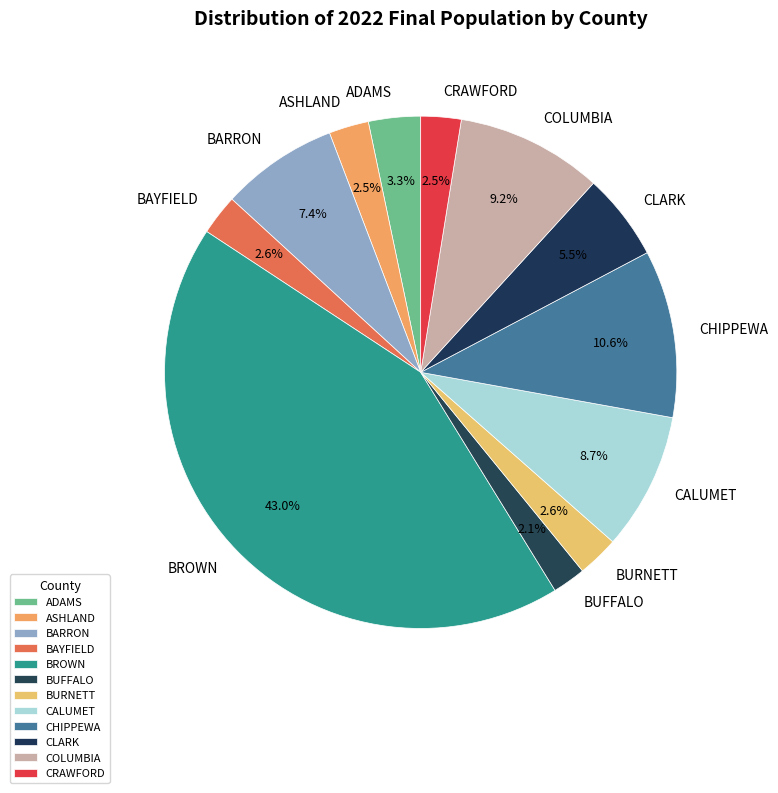

How many segments does this pie chart have?

12